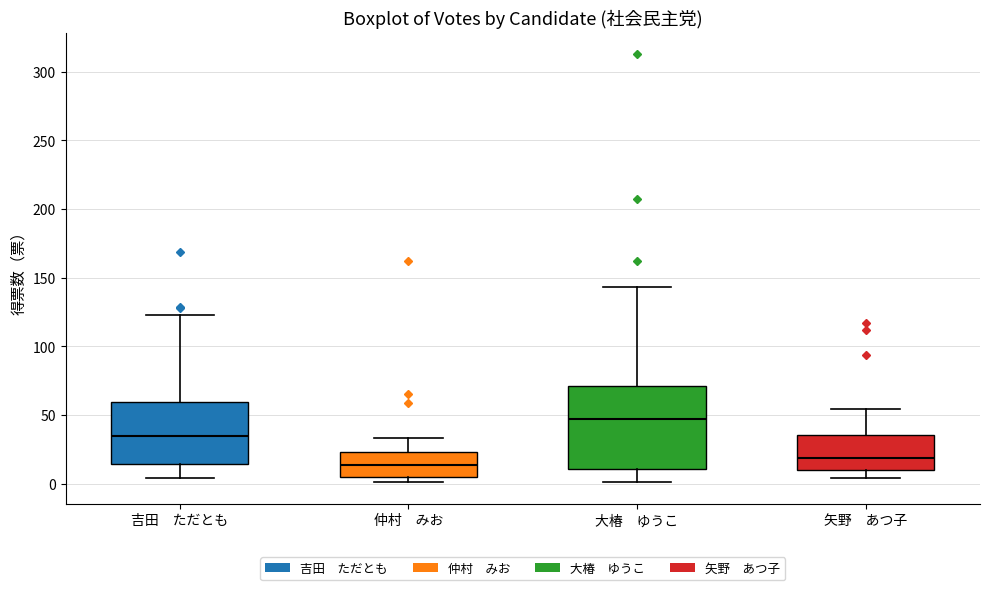

Where does the lower whisker of the box for 矢野 あつ子 end on the y-axis? The values are not printed on the chart, so give them approximately, as read against the axis.

5